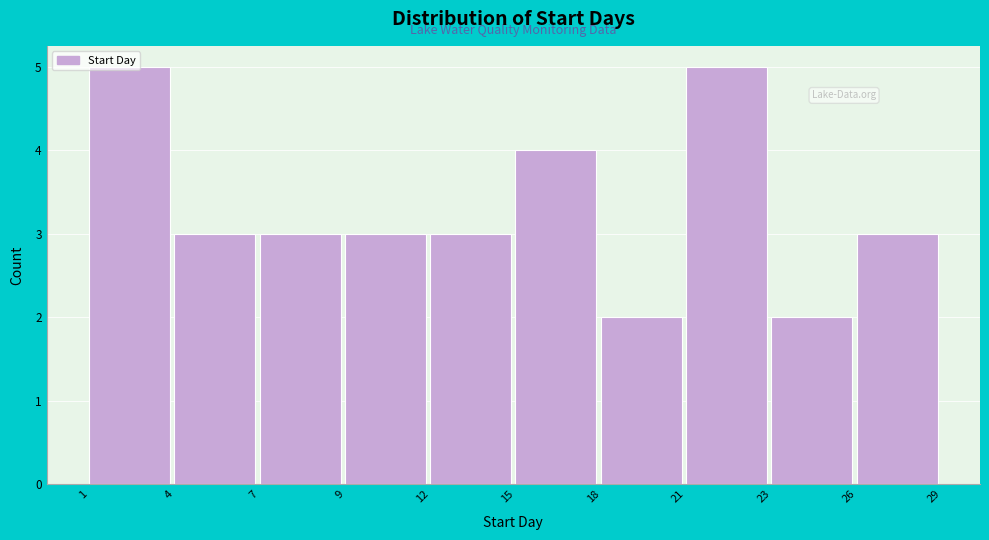

What is the change in value from 15 to 21?

+1